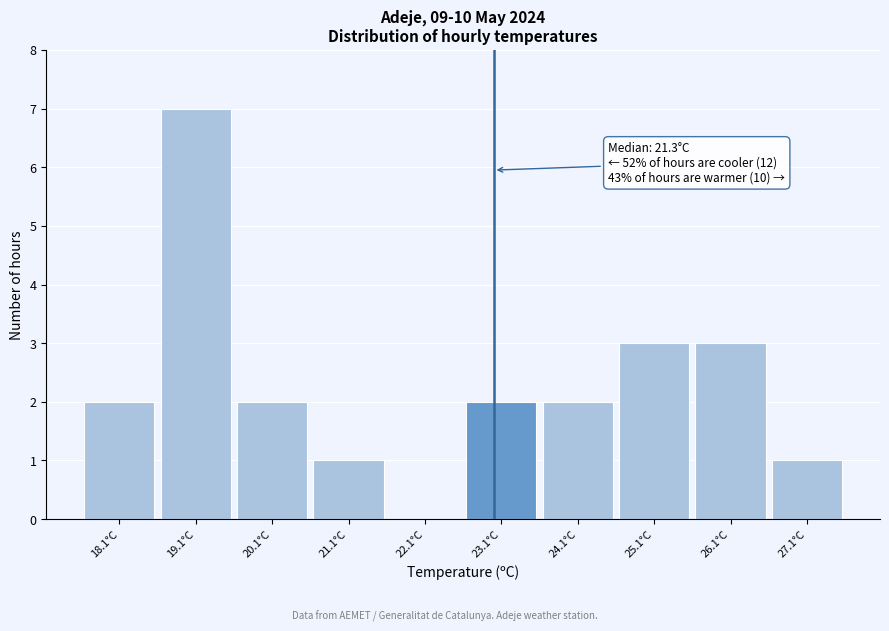

Reading right to left, what are all the values shown in this chart?

27.1°C=1	26.1°C=3	25.1°C=3	24.1°C=2	23.1°C=2	22.1°C=0	21.1°C=1	20.1°C=2	19.1°C=7	18.1°C=2